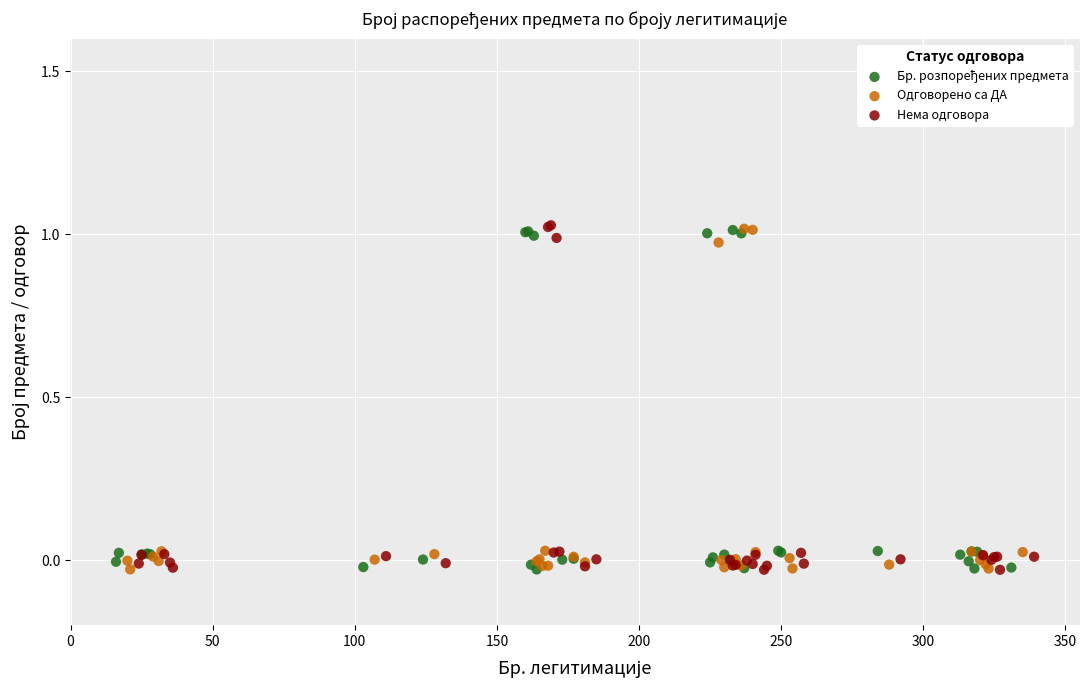

Which series has the widest spread of Y values?

Нема одговора